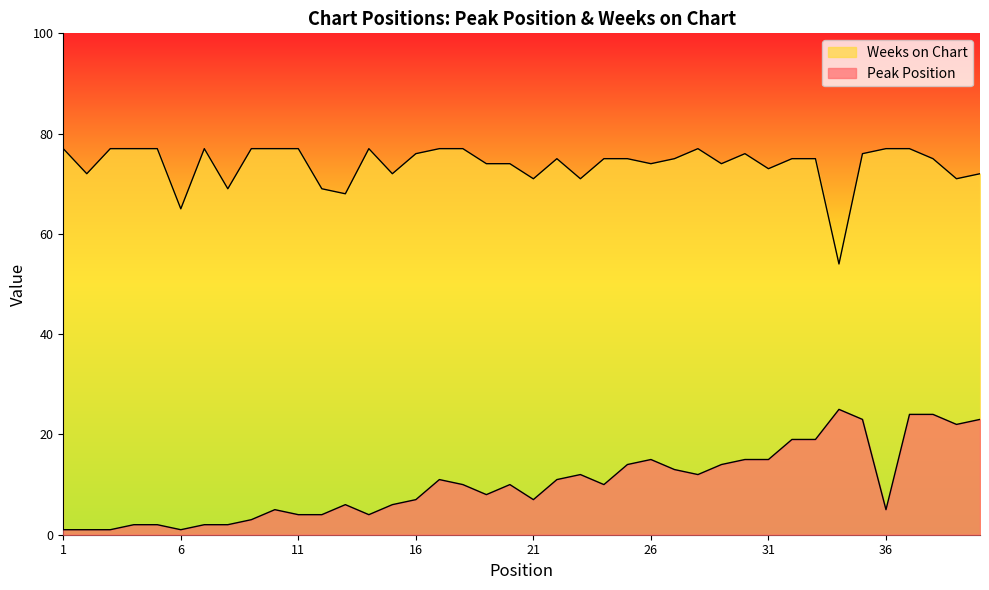

What is the difference between the maximum and minimum values in the Peak Position series?

24